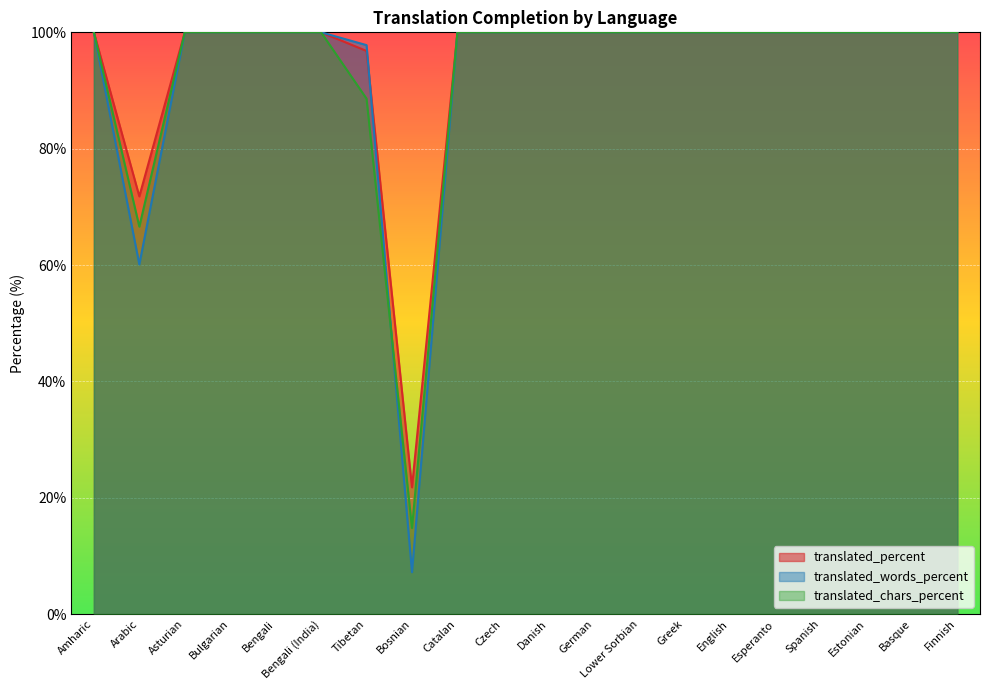

What is the greatest value displayed?

100.0